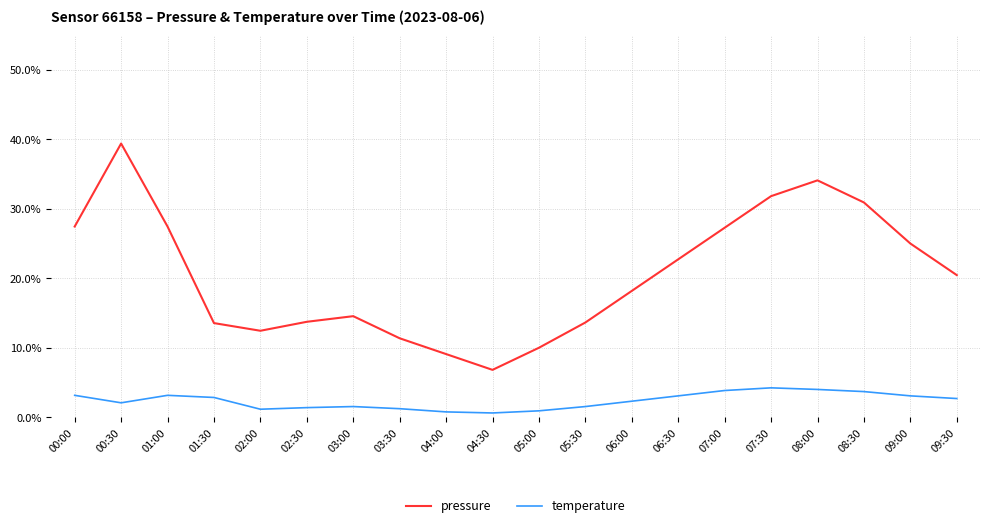

How many series are shown in this chart?

2